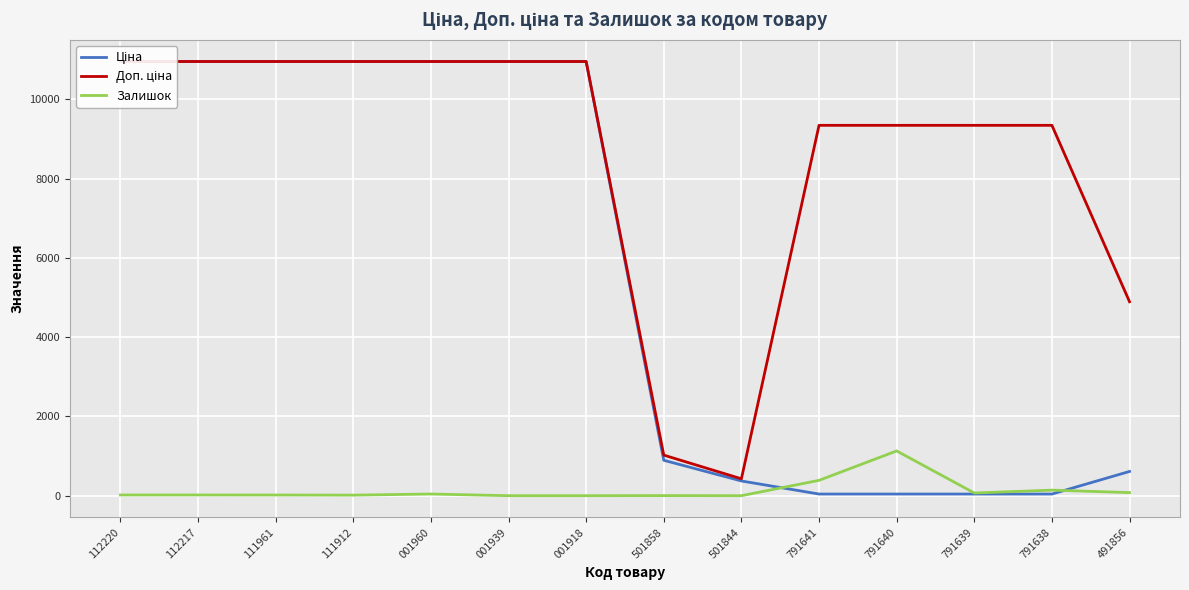

Between 791641 and 112217, which is larger?

112217